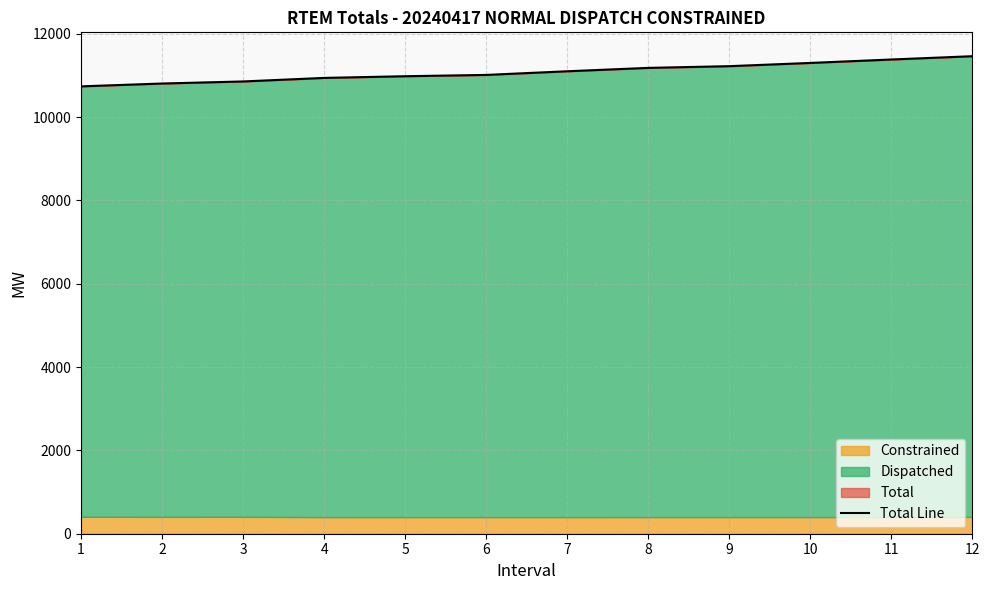

Reading left to right, transcribe all the data shown in this chart.

10738.7	10807.0	10856.5	10941.5	10982.0	11013.3	11100.8	11182.2	11223.3	11300.9	11383.4	11462.4